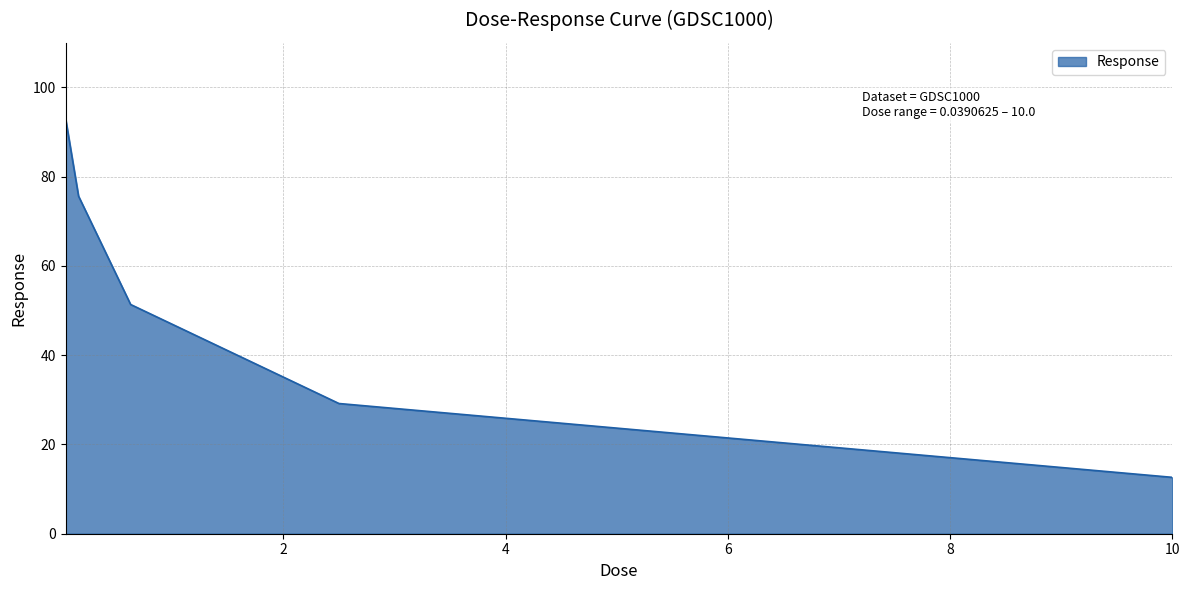

True or false: the data has more than 1 interior local peaks.

False